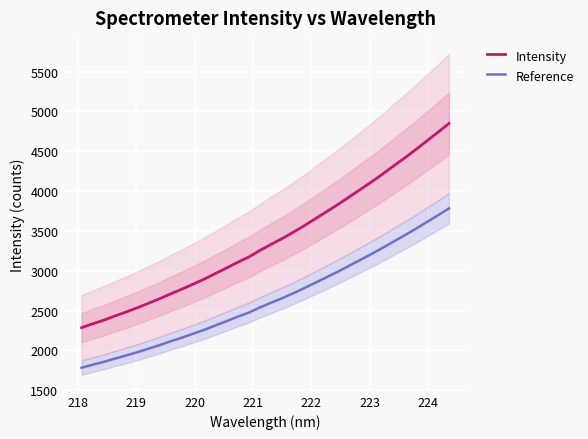

True or false: Intensity has more than 1 interior local peaks.

False